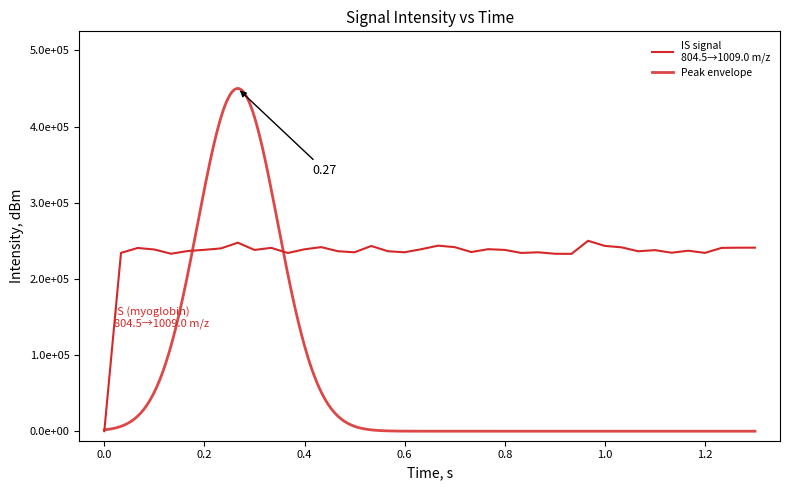

How many data points are less than 238033?

20